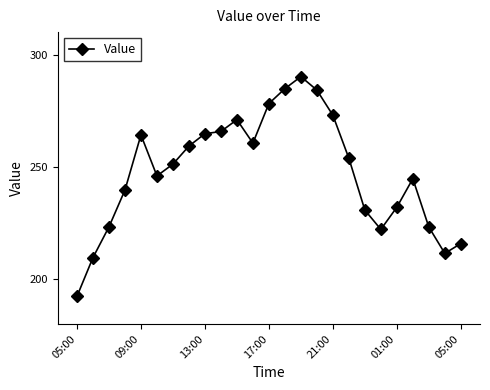

What is the sum of all values?

6191.8